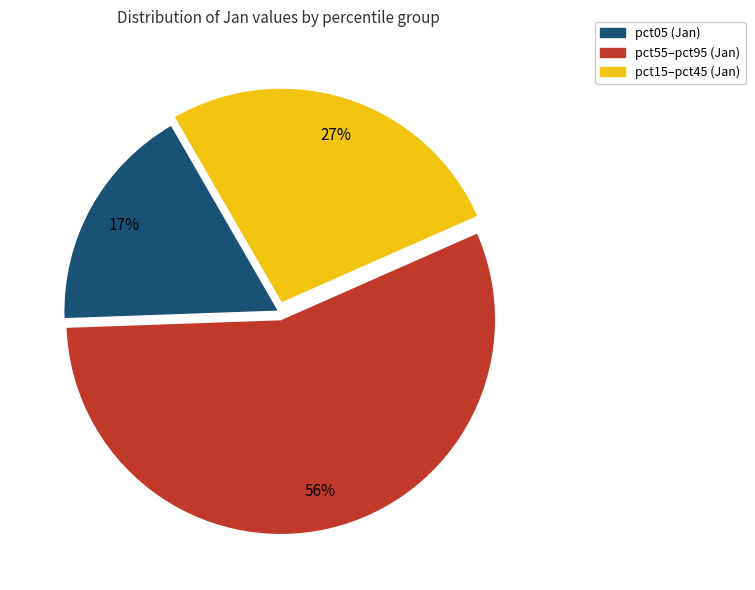

Is there a majority slice in this chart?

Yes